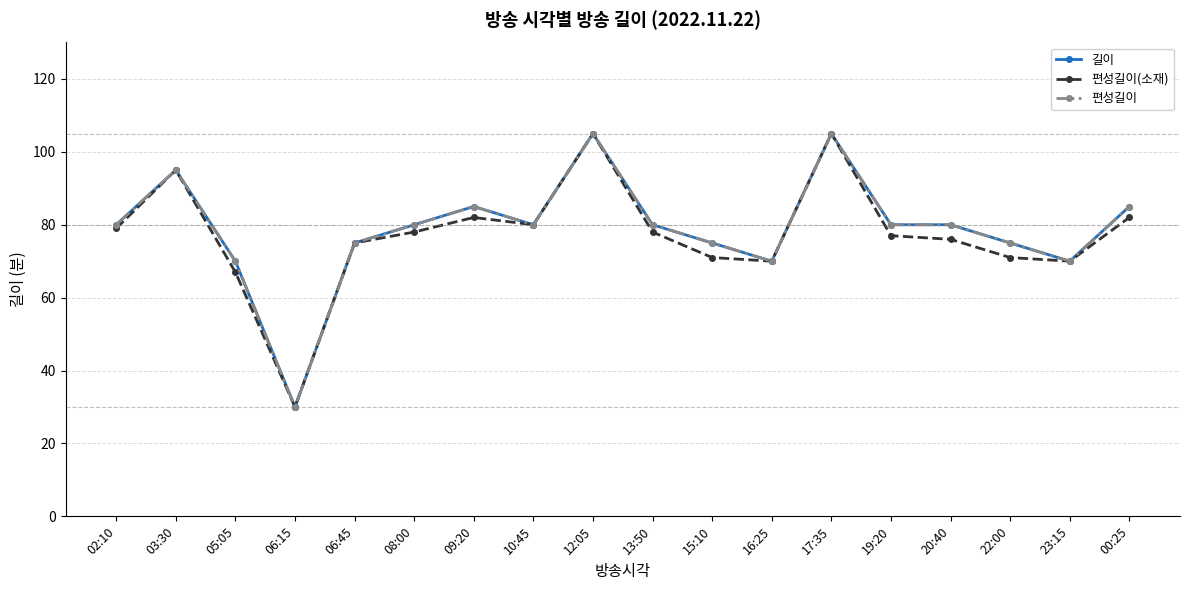

What is the greatest value displayed?

105